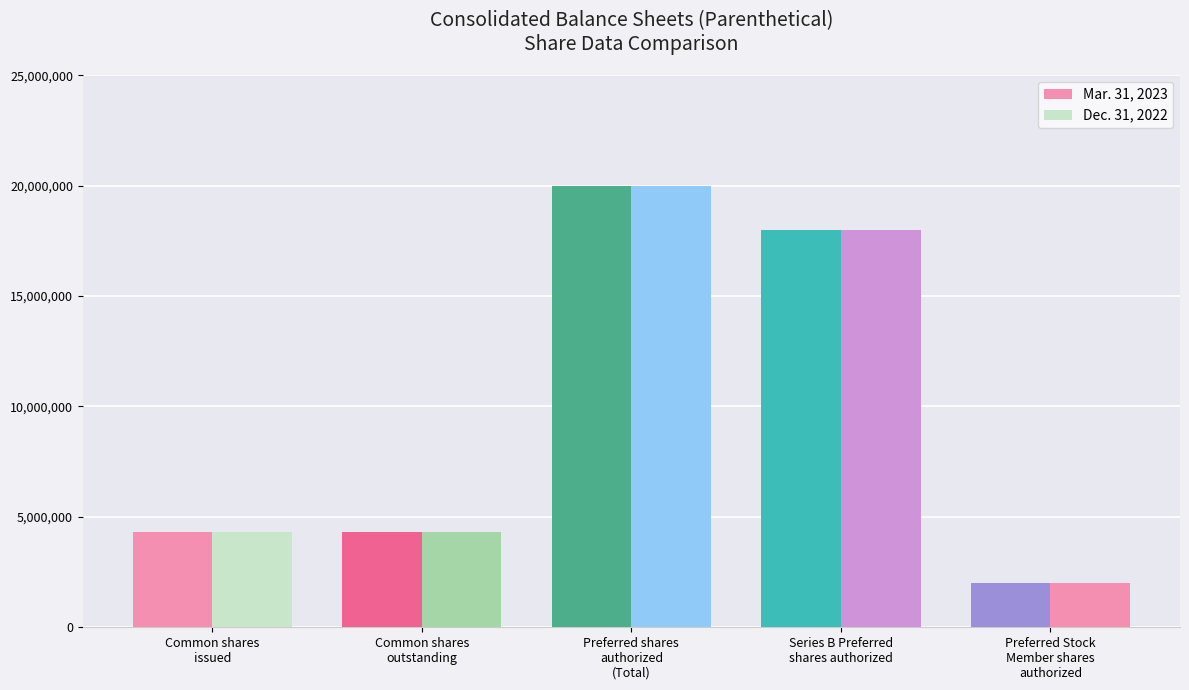

What is the approximate value of Mar. 31, 2023 at Preferred shares
authorized
(Total)?

20000000